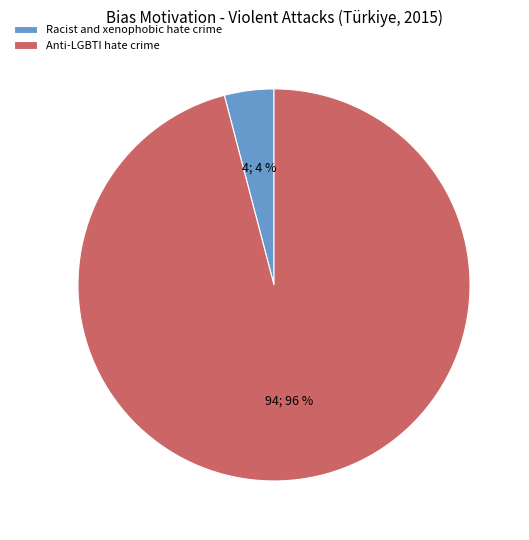

Which category has the biggest portion of the pie?

Anti-LGBTI hate crime